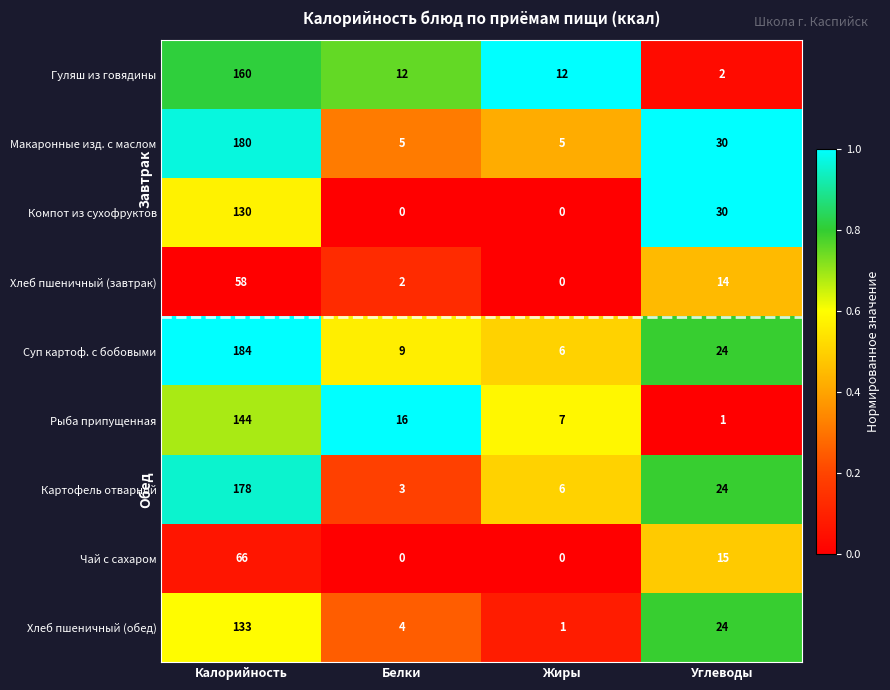

Which series has the largest total across all categories?

Суп картоф. с бобовыми